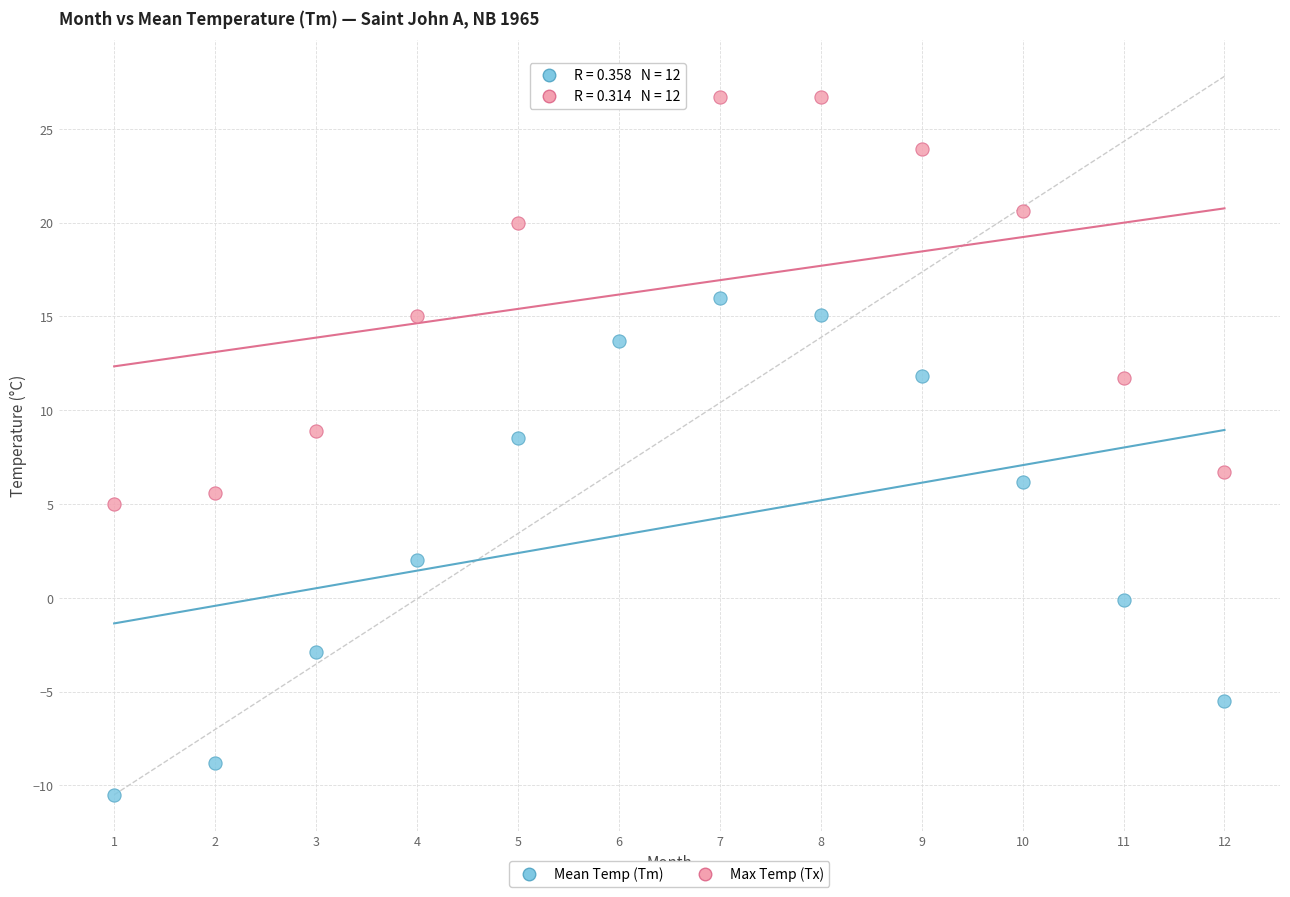

Which series reaches the maximum Y coordinate?

Max Temp (Tx)